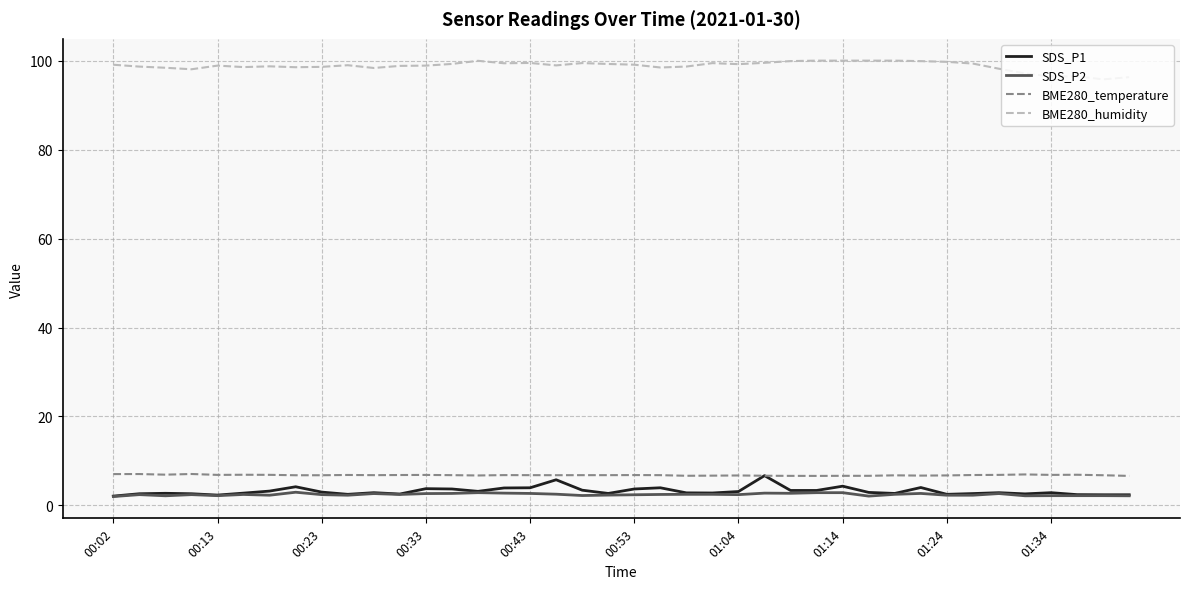

What is the greatest value displayed?

100.0